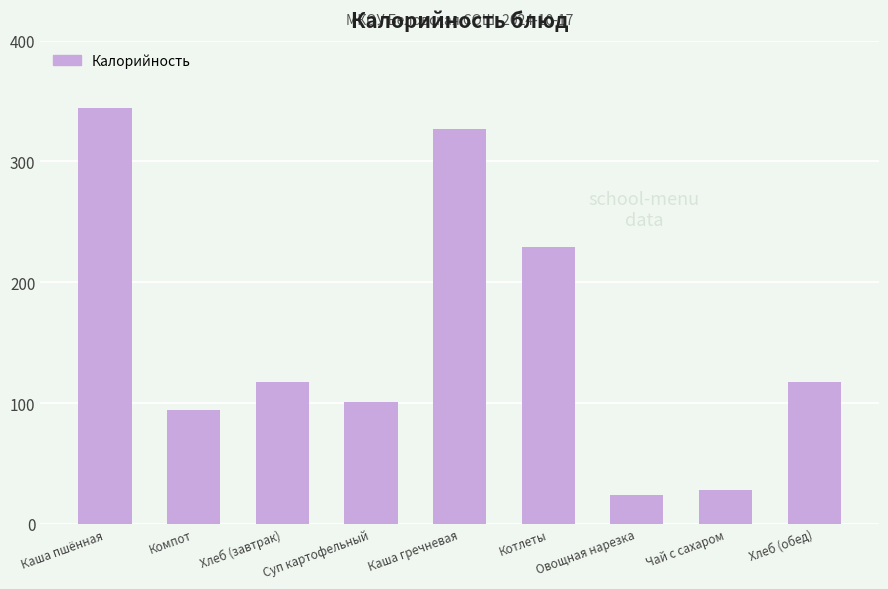

What is the label of the 2nd bar from the right?

Чай с сахаром